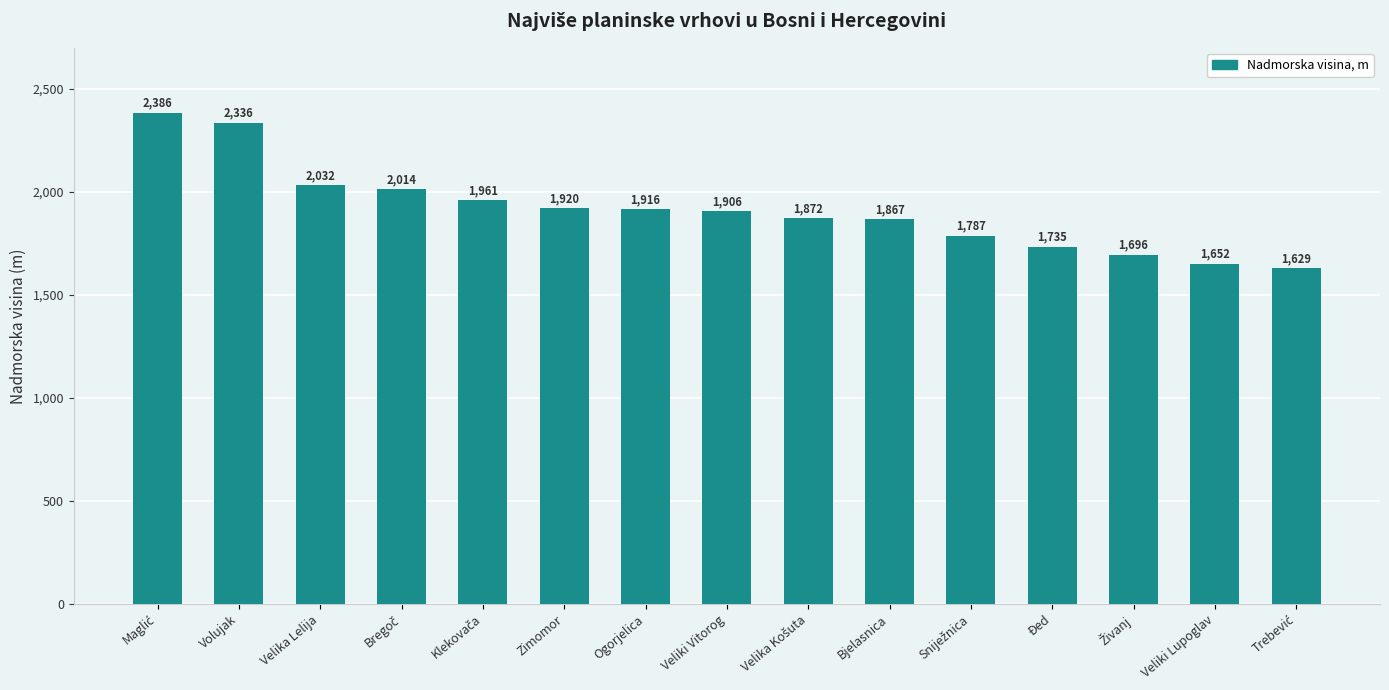

Are the bars horizontal?

No